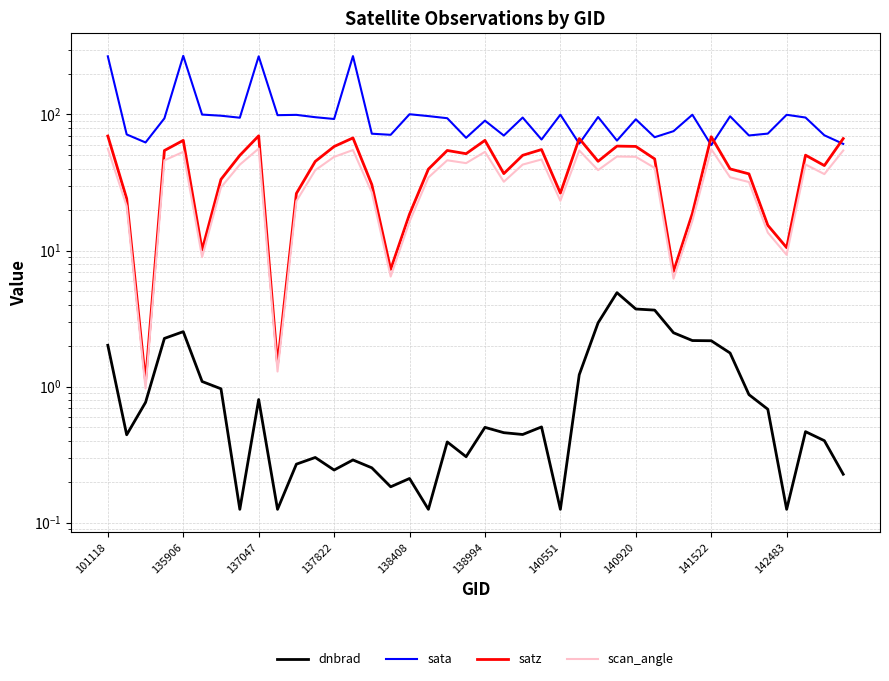

Is this an area chart (filled region under the line)?

No